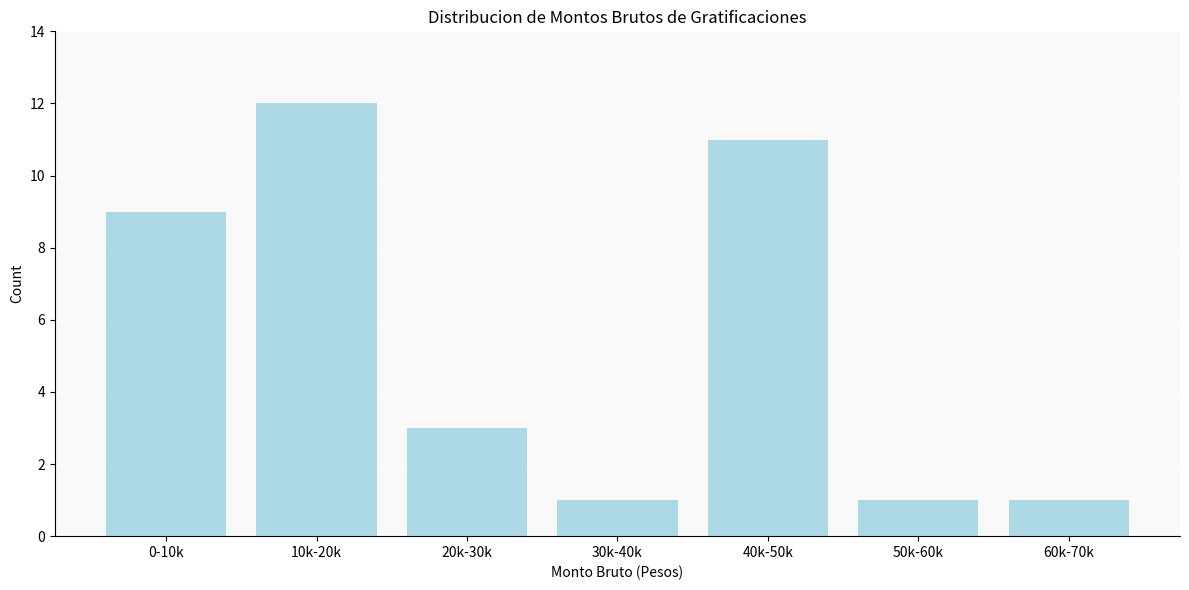

Reading right to left, transcribe all the data shown in this chart.

1	1	11	1	3	12	9